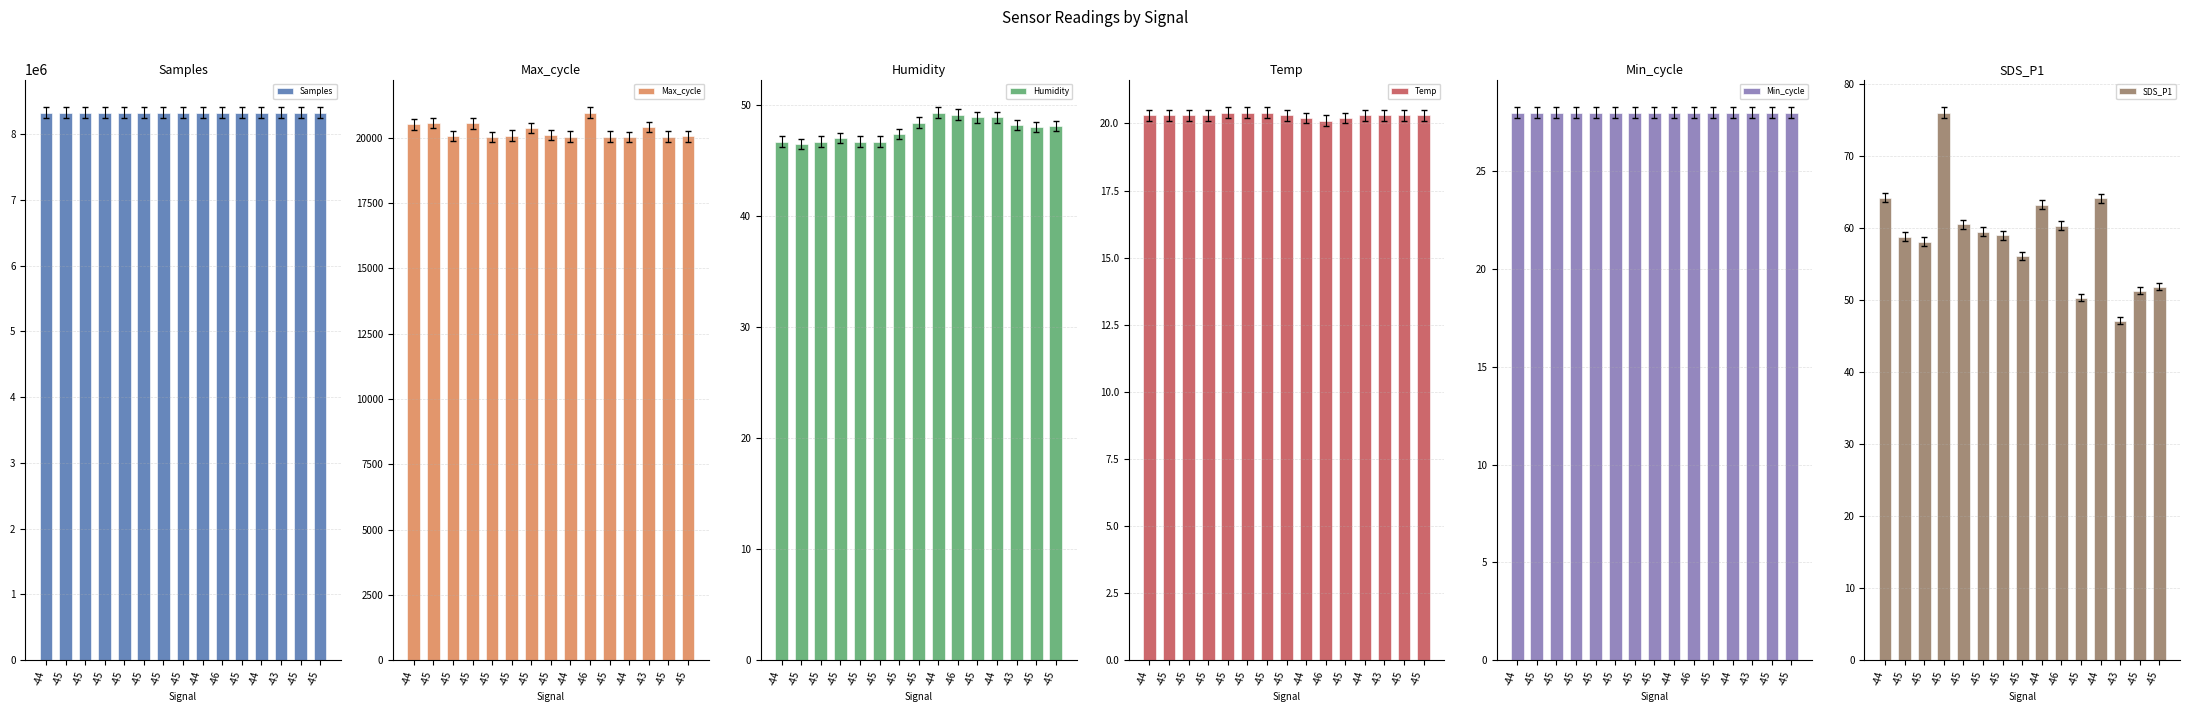

Which has a higher value, -45 or -45?

-45